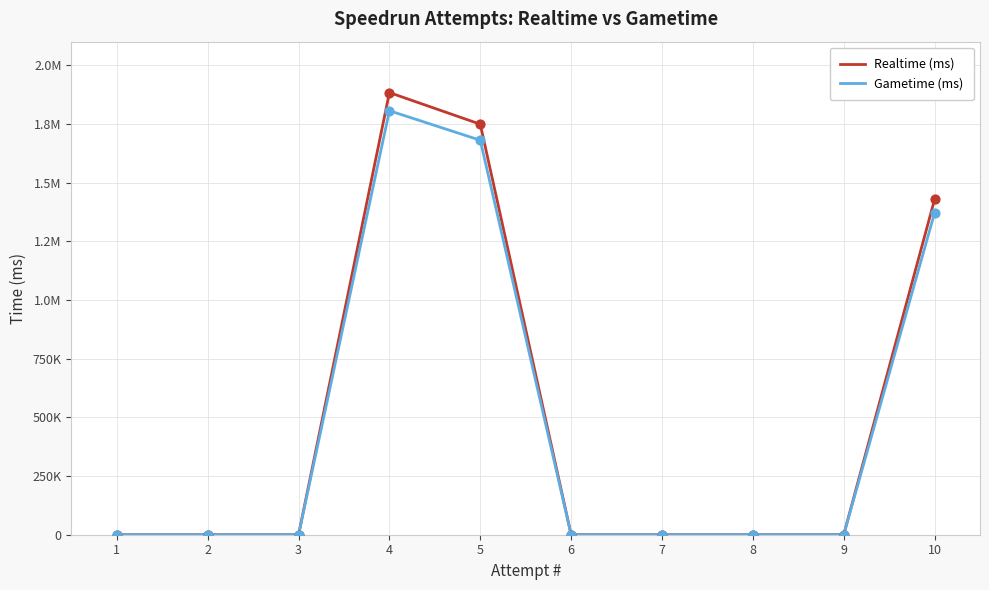

Which series has the largest total across all categories?

Realtime (ms)